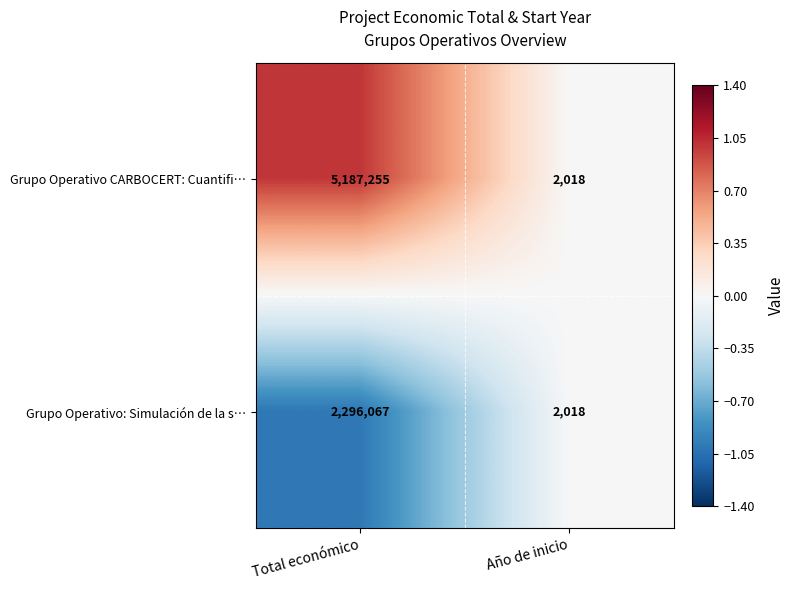

What is the total value across all series at Año de inicio?

4036